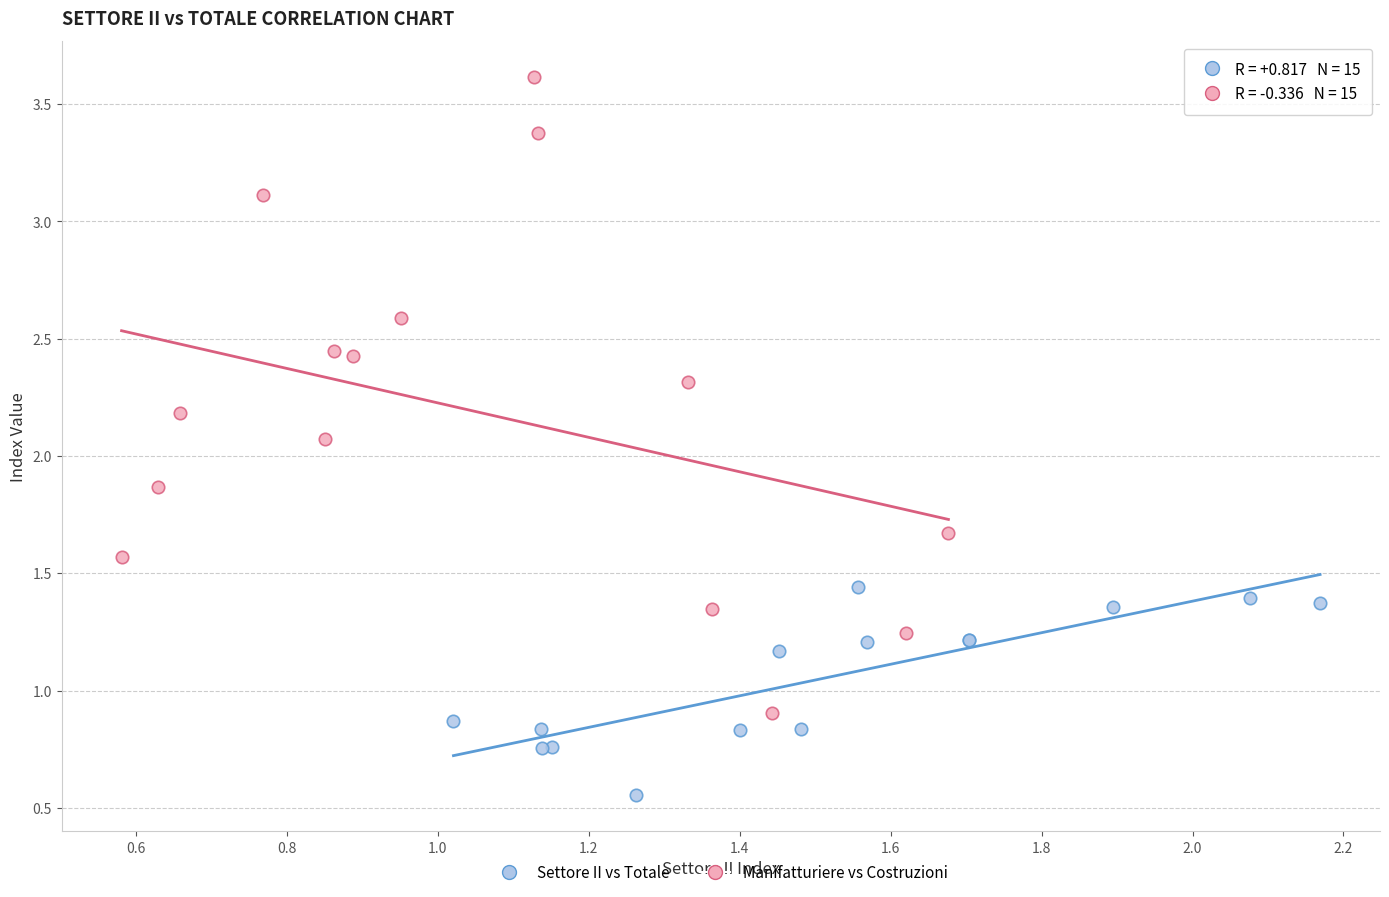

Which series has the largest Y range (max minus min)?

Manifatturiere vs Costruzioni